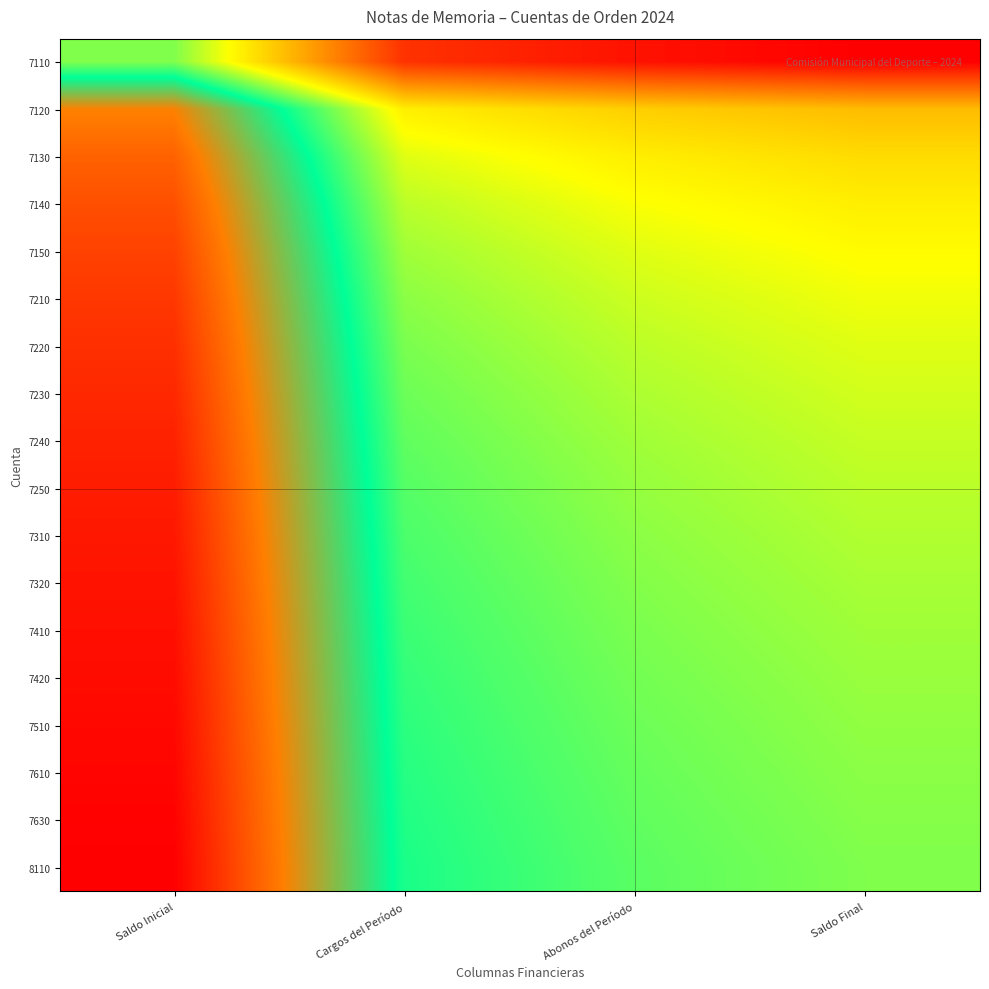

What is the smallest value displayed?

-10.0